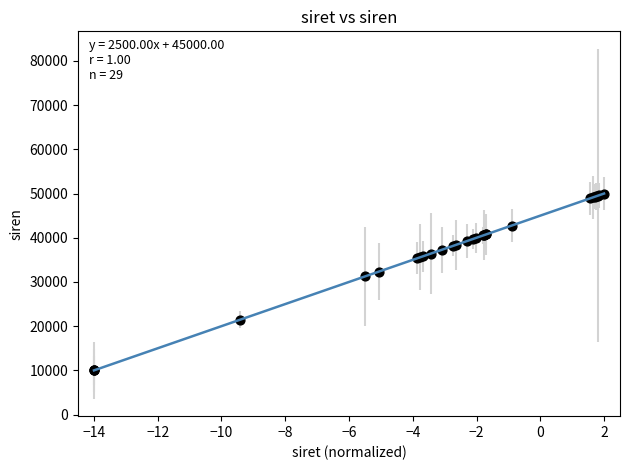

What Y value in the scatter plot is closest to 30000?

31279.8